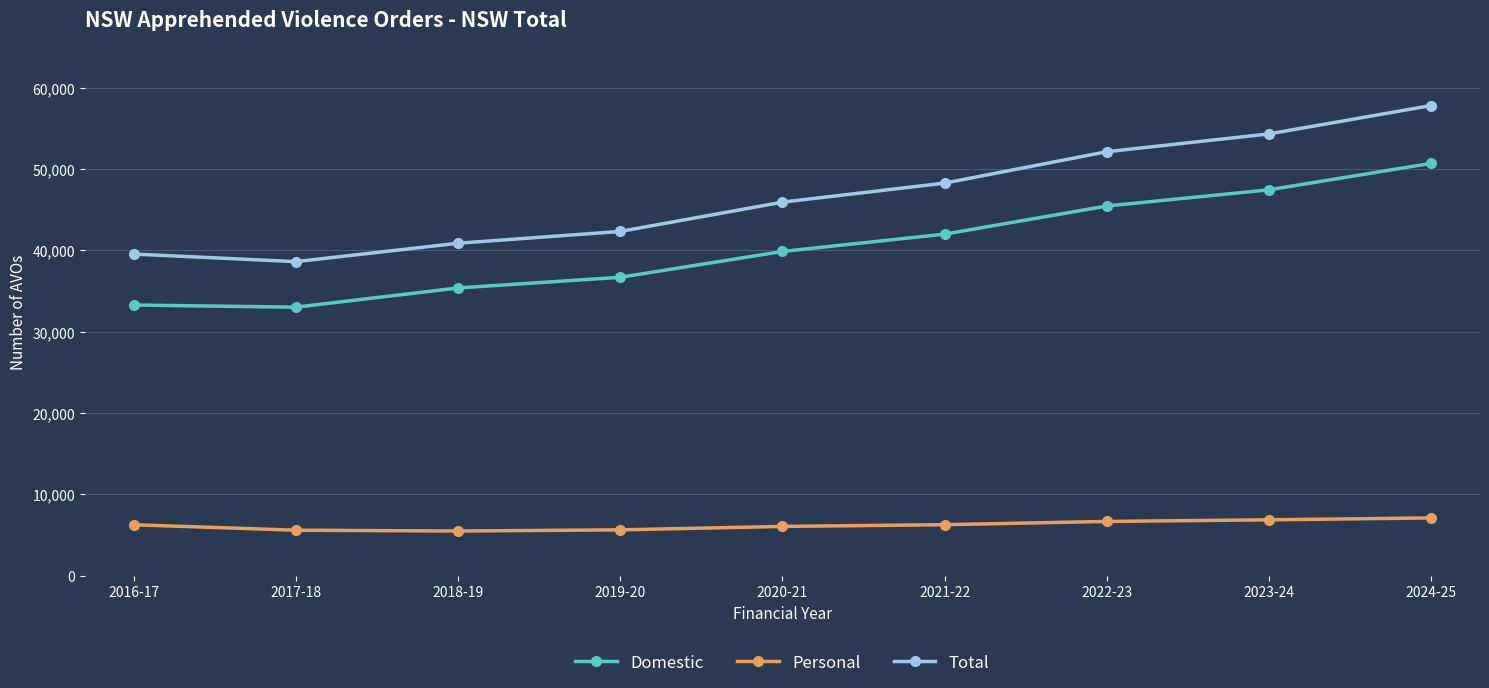

True or false: Personal and Total intersect in this chart.

False